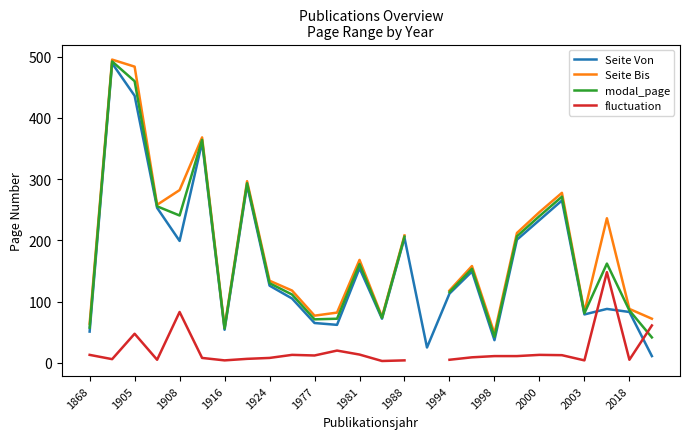

The Seite Von series shows 79.0 at 2003. True or false?

True